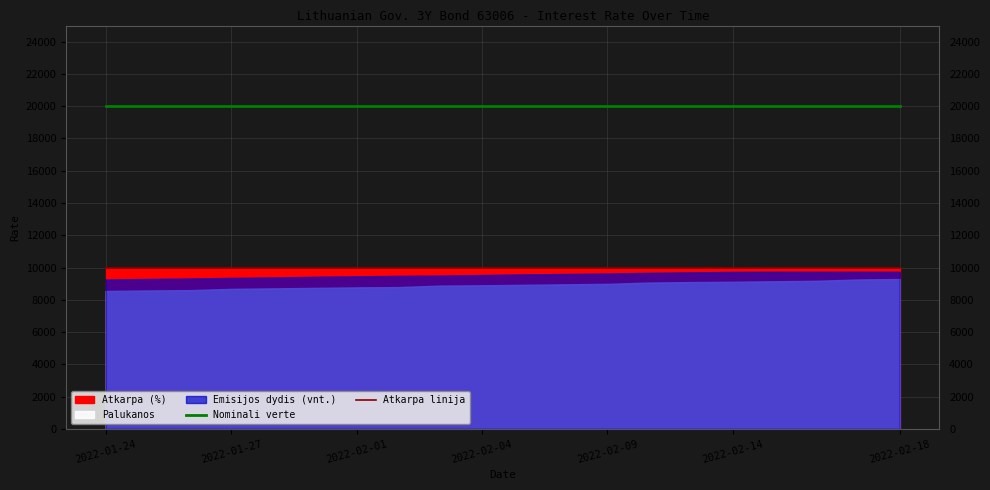

What position from the left is 16?

17